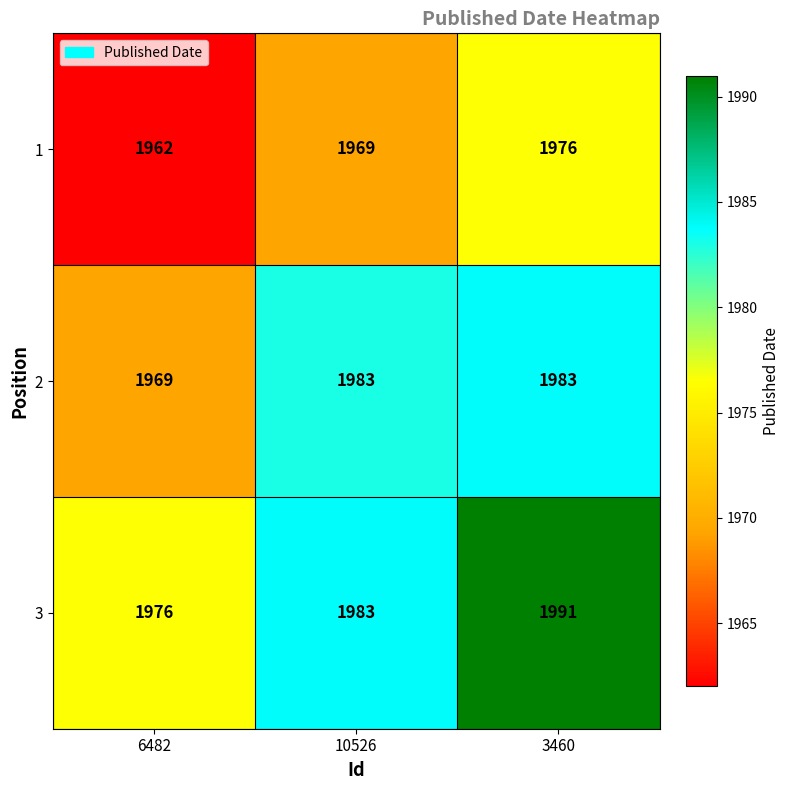

Reading left to right, what are all the values shown in this chart?

1: 1962	1969	1976
2: 1969	1983	1983
3: 1976	1983	1991